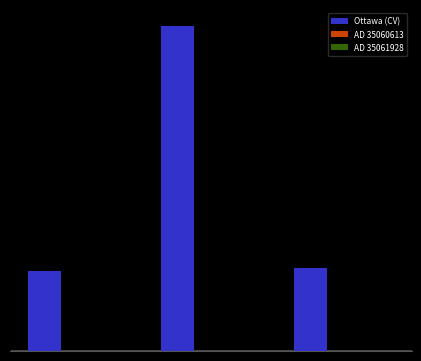

What is the value of the AD 35061928 bar at the 2nd from the left?

775